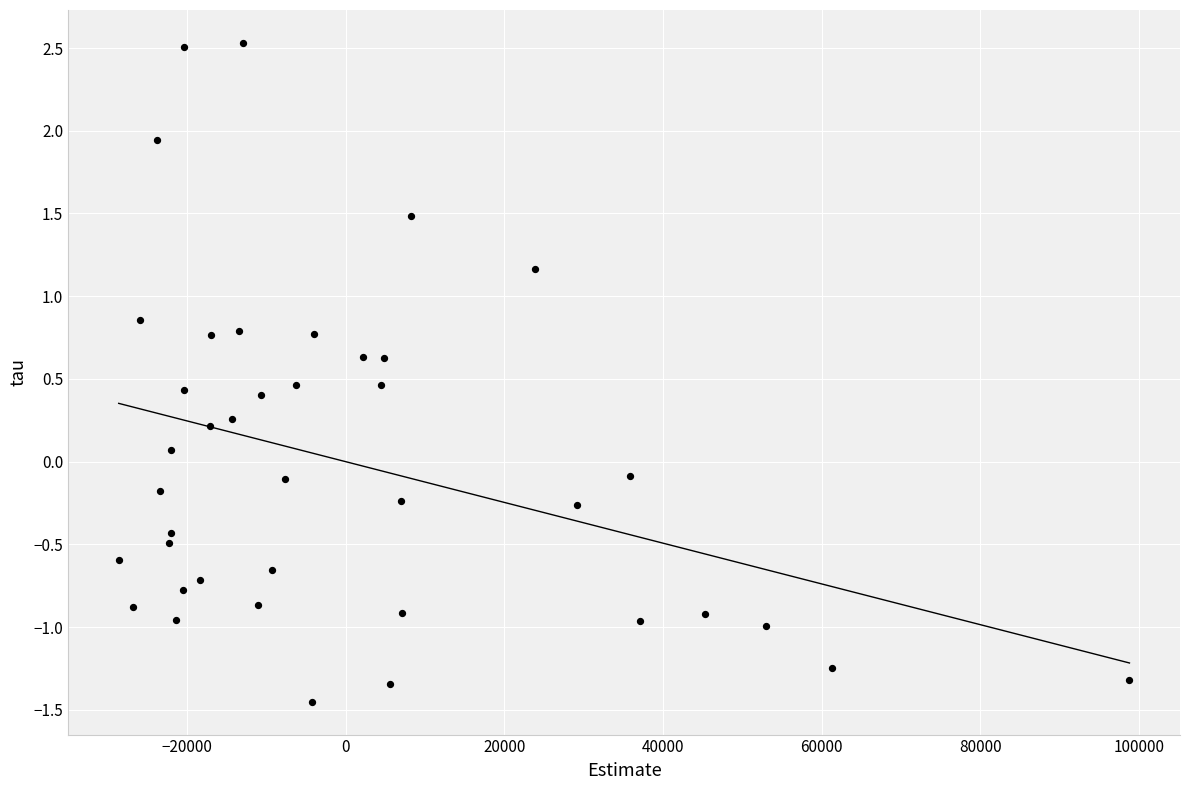

What is the range of Y values (max minus min)?

4.0